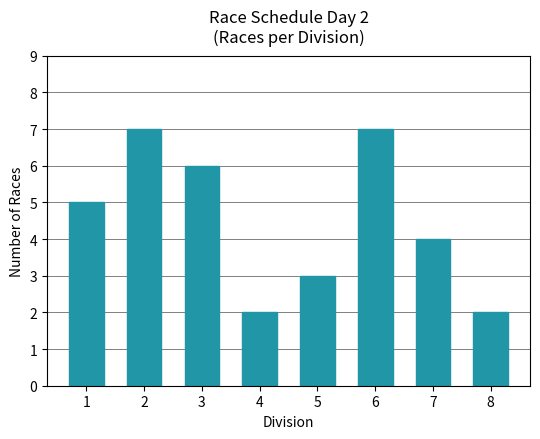

What is the smallest value displayed?

2